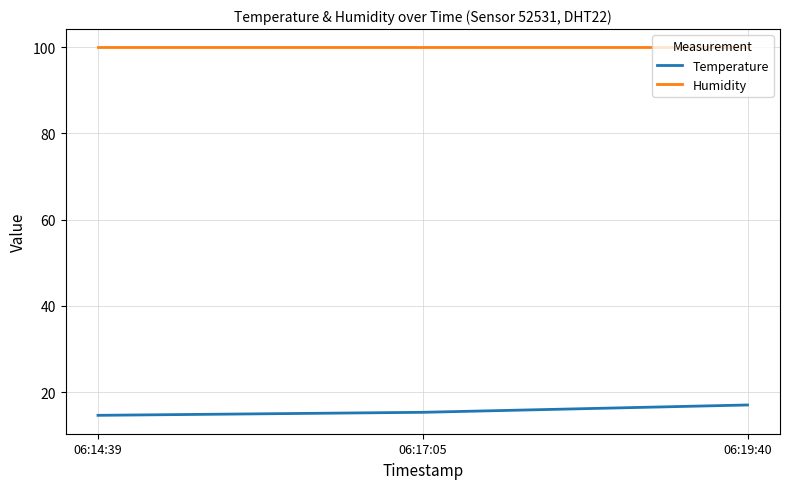

At how many categories does at least one series exceed 89?

3